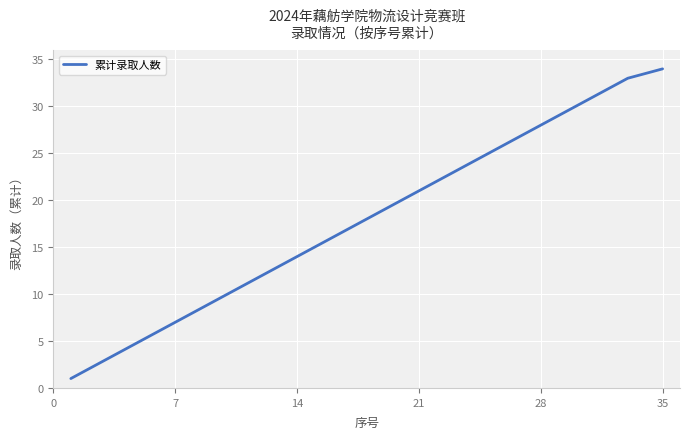

Does the chart have visible grid lines?

Yes